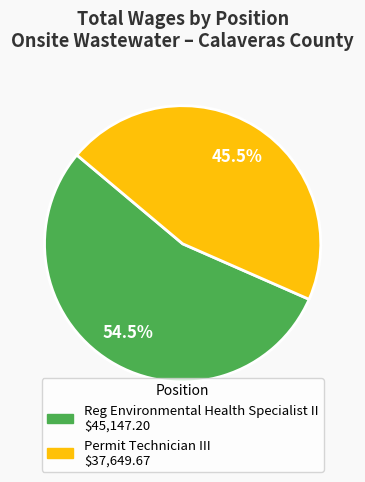

Combined, do Permit Technician III and Reg Environmental Health Specialist II account for over 50%?

Yes